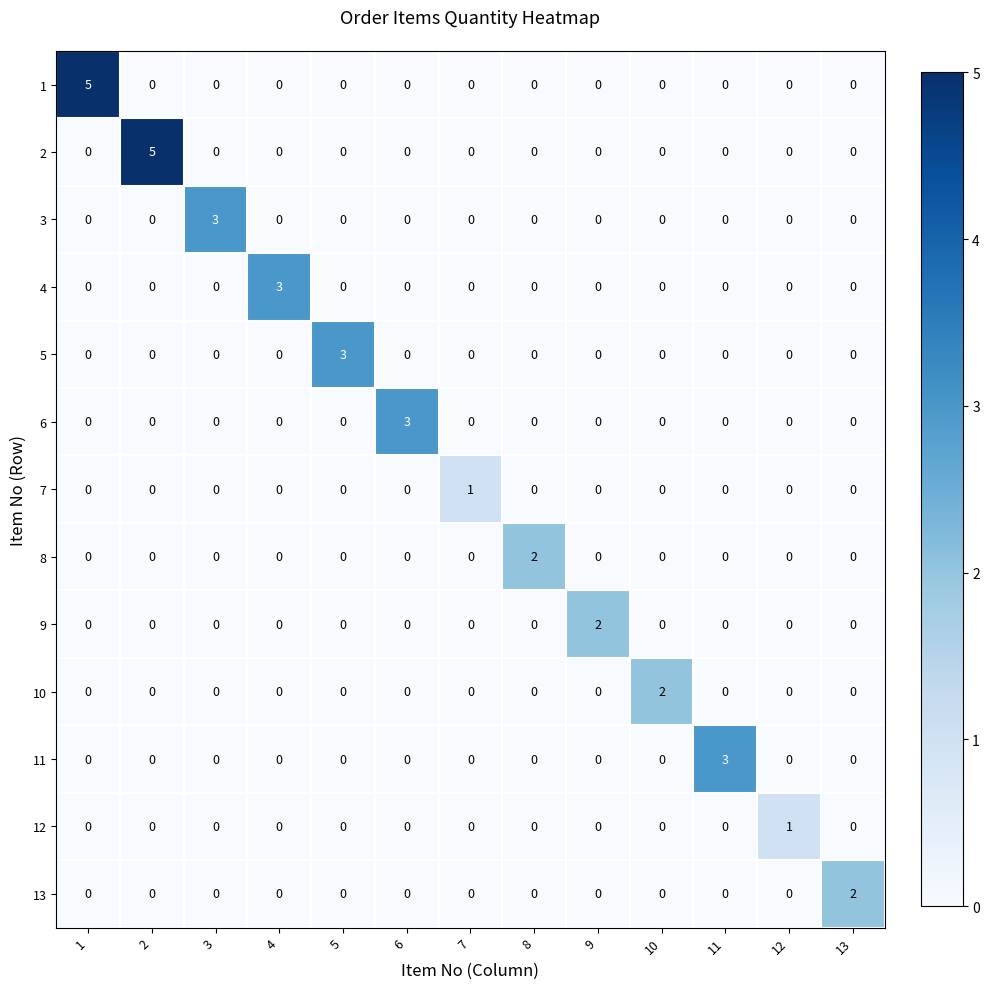

Count the 13 values in the range 0 to 1.

12